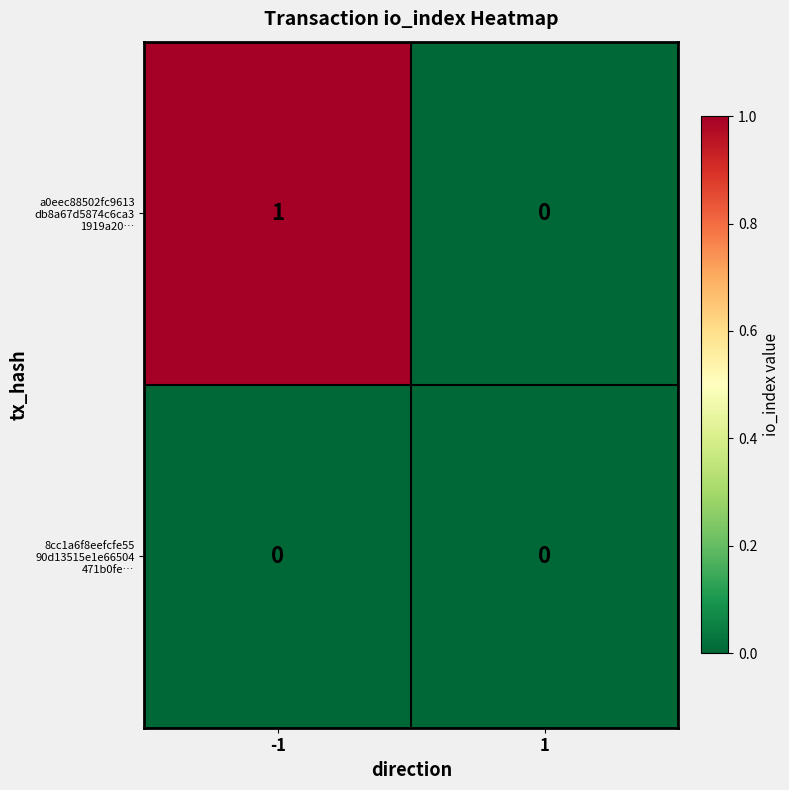

How many categories are shown in the chart?

2